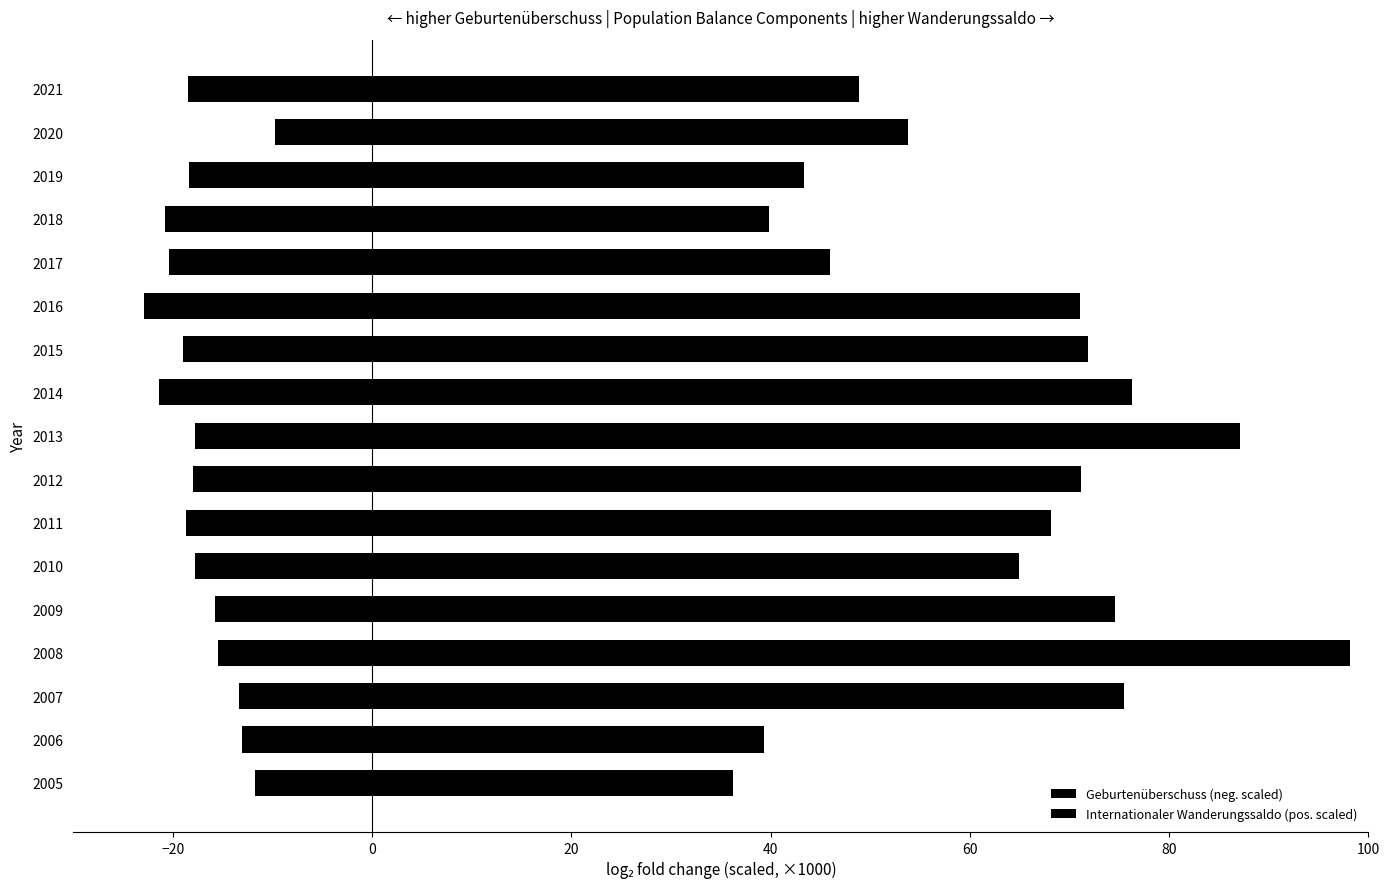

At how many categories does at least one series exceed 42?

14